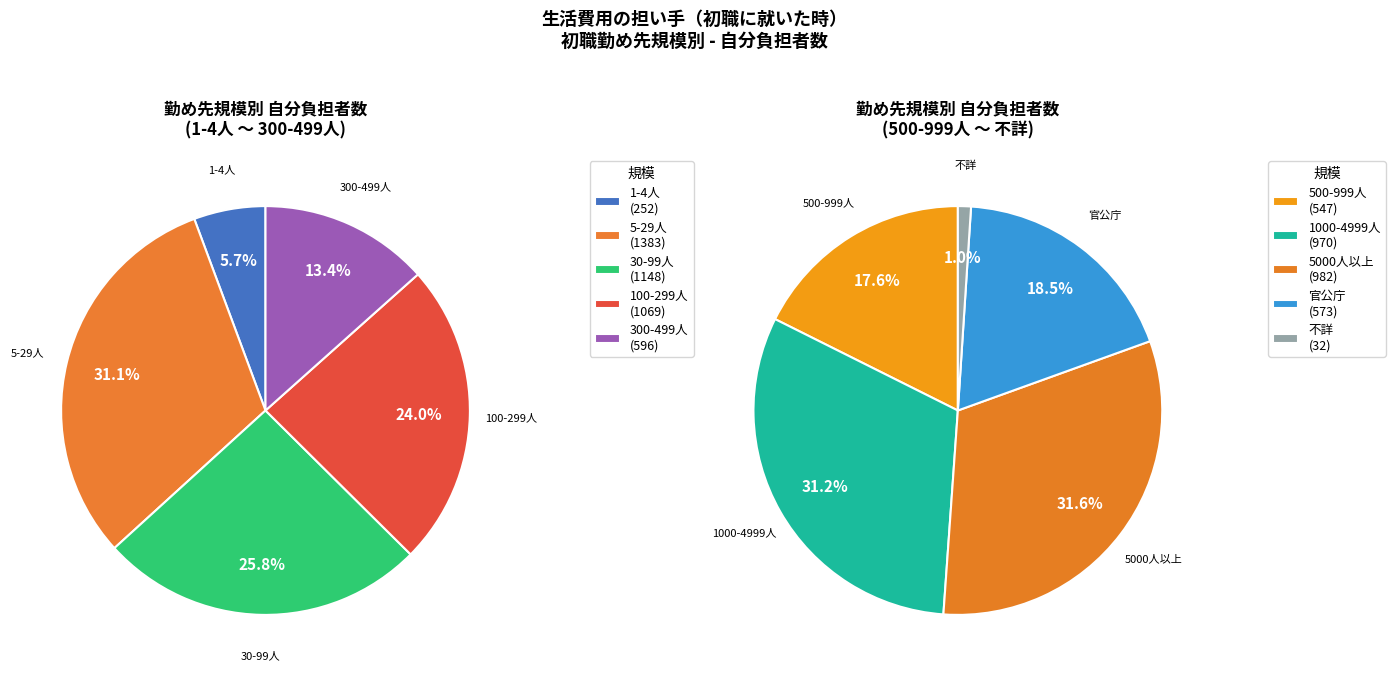

Approximately how many times larger is the value at 1-4人 compared to 5-29人?

0.2